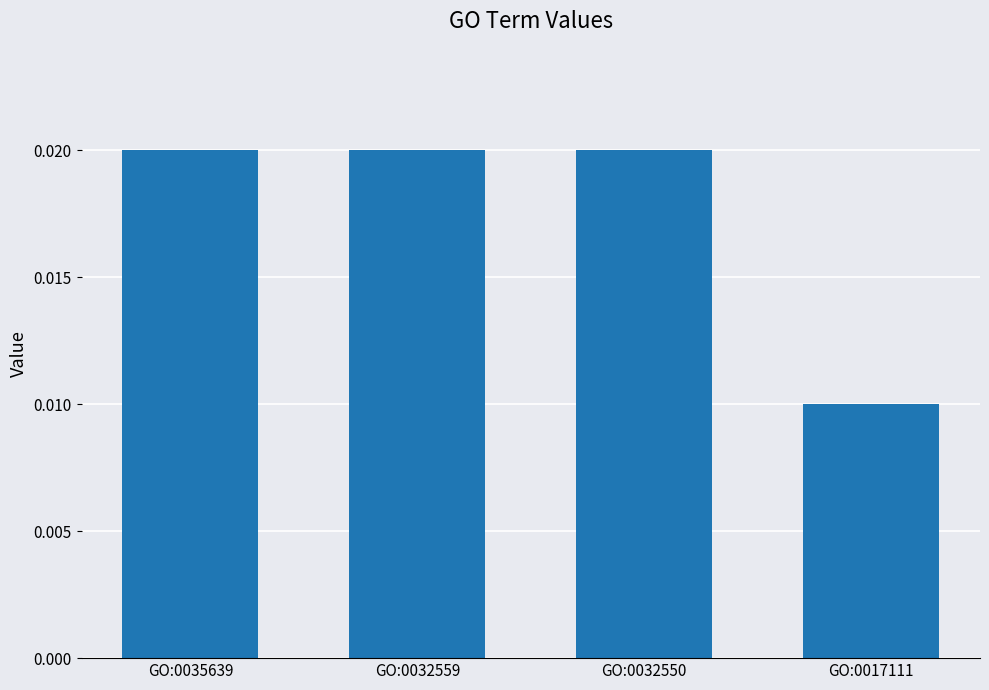

Which has a higher value, GO:0032550 or GO:0017111?

GO:0032550